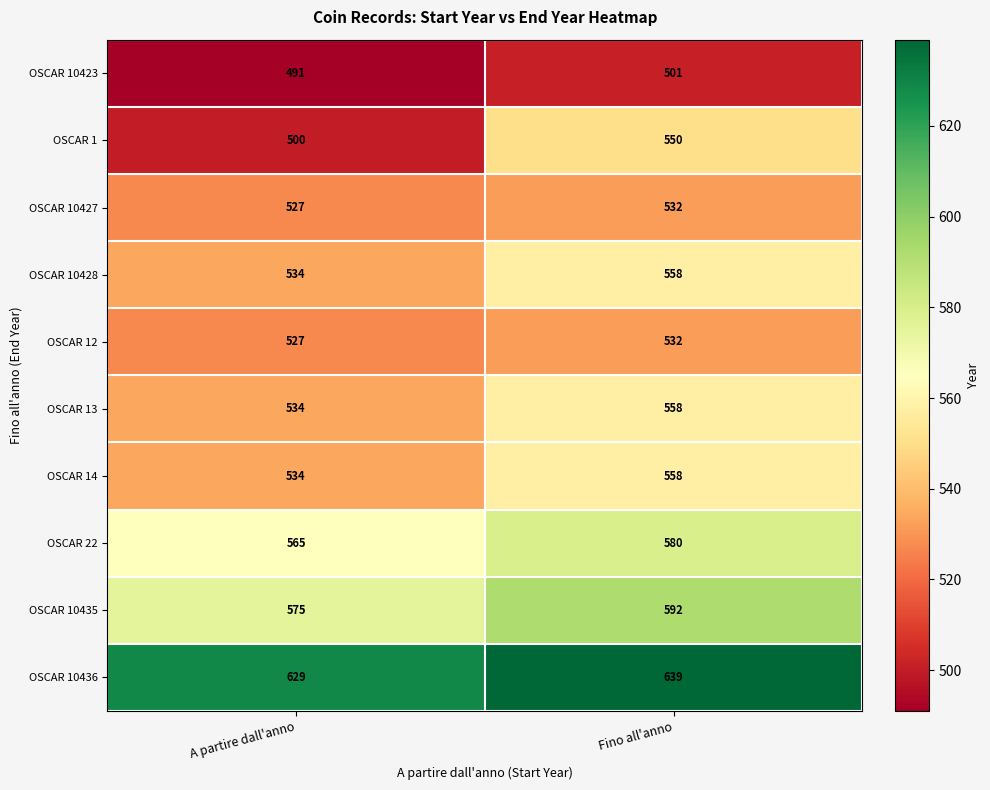

At which category does the chart reach its minimum across all series?

A partire dall'anno